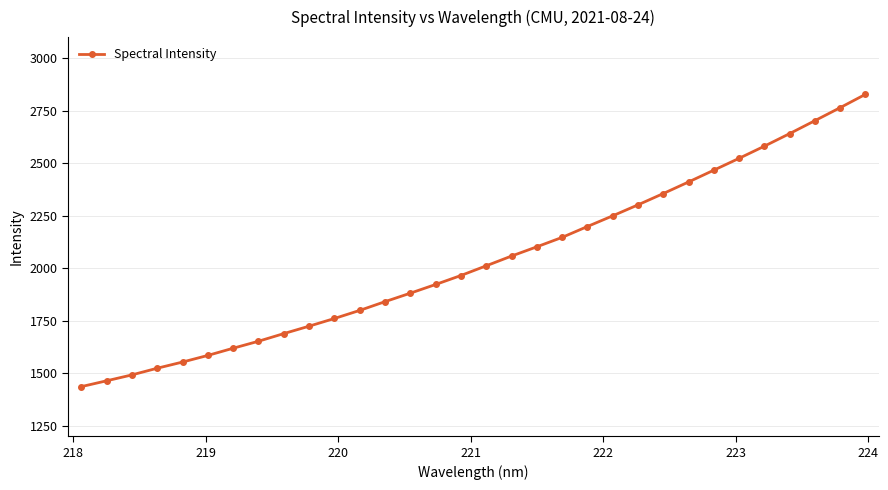

What is the value of the 27th point from the left?

2522.9